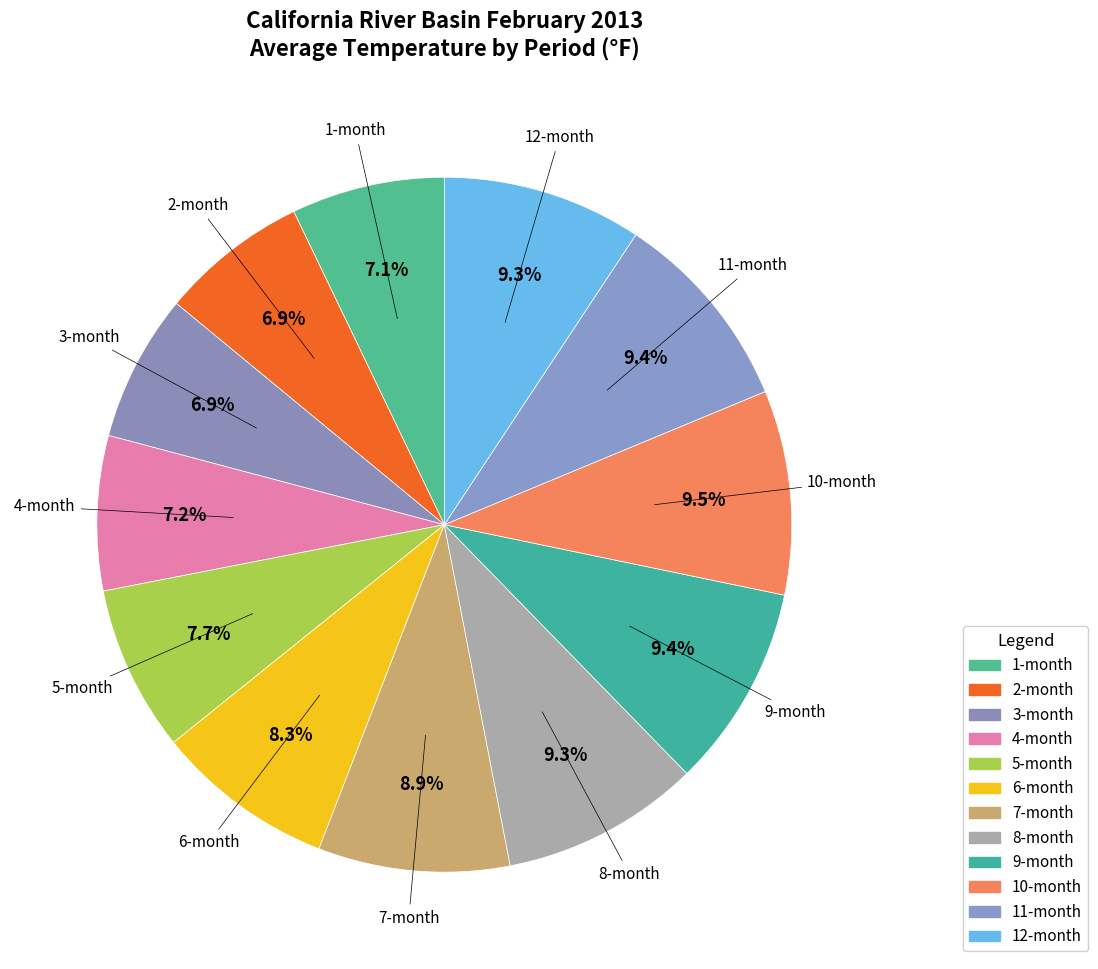

How many slices are in this pie chart?

12